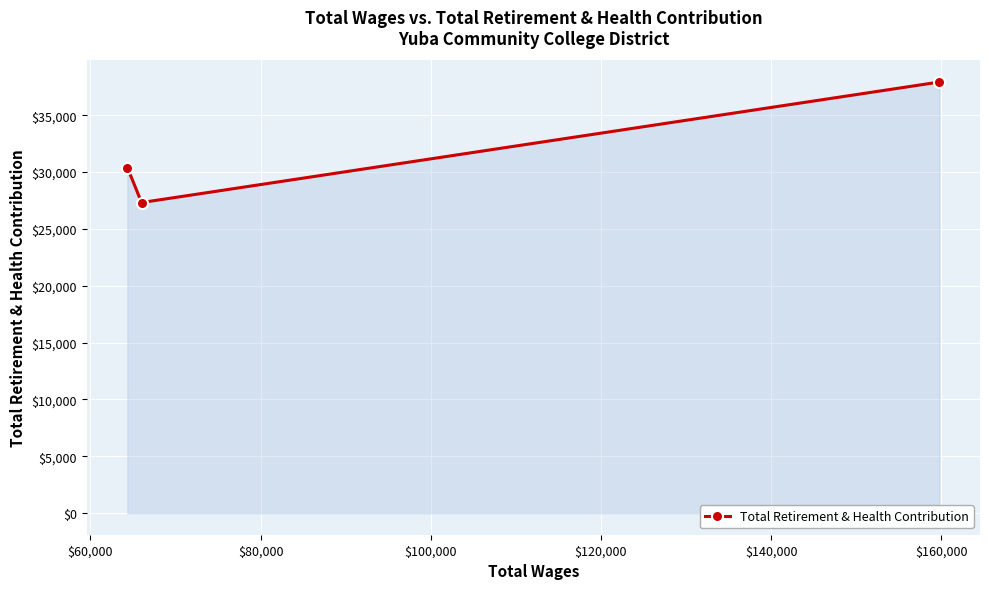

What is the maximum value shown in the chart?

37917